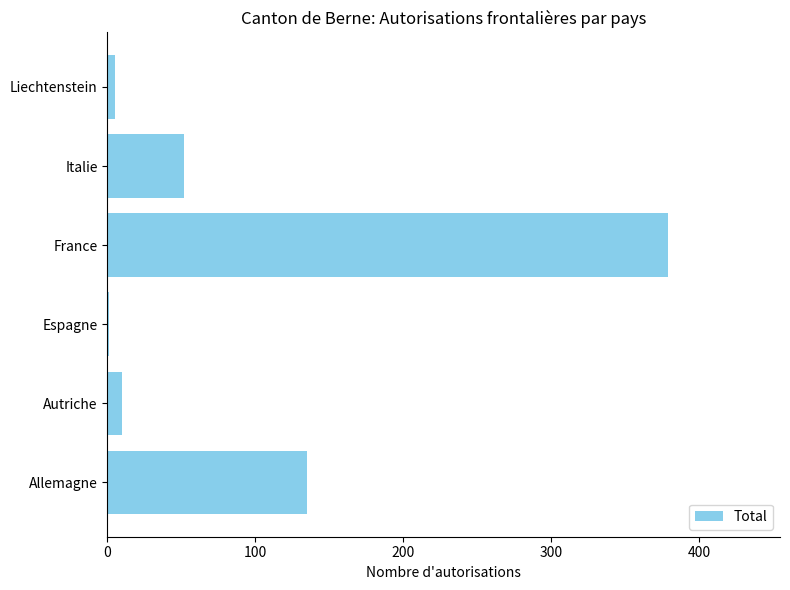

At which label is the value closest to 190?

Allemagne